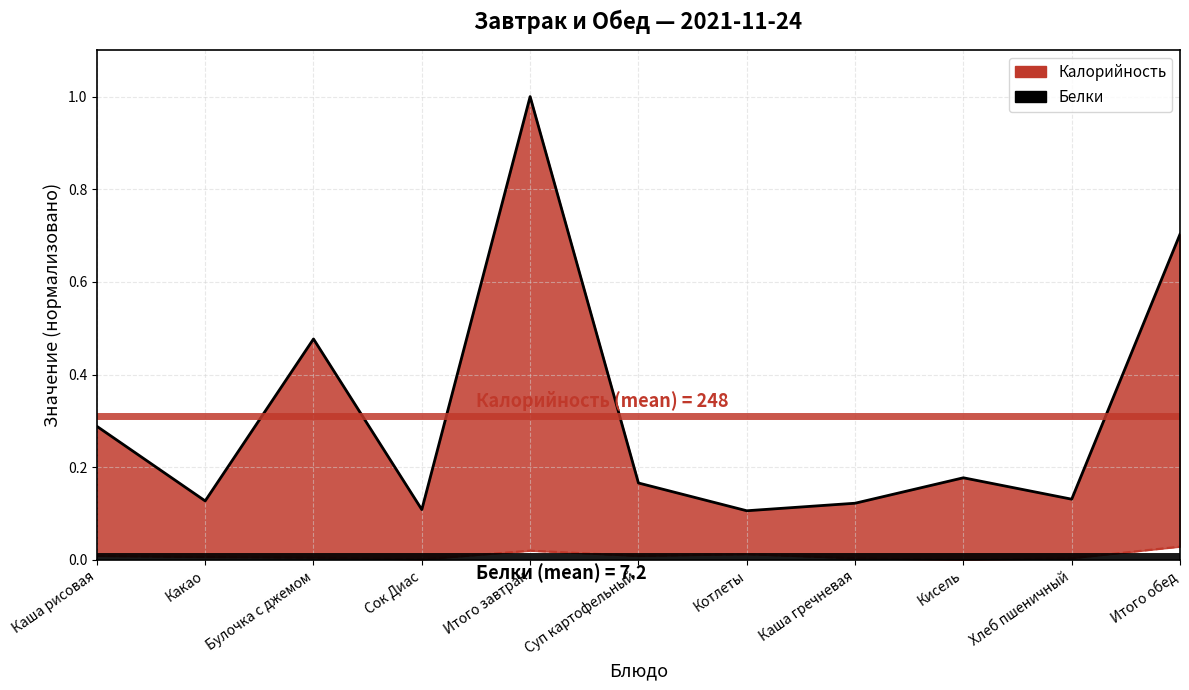

What is the highest value of the Калорийность series?

1.0